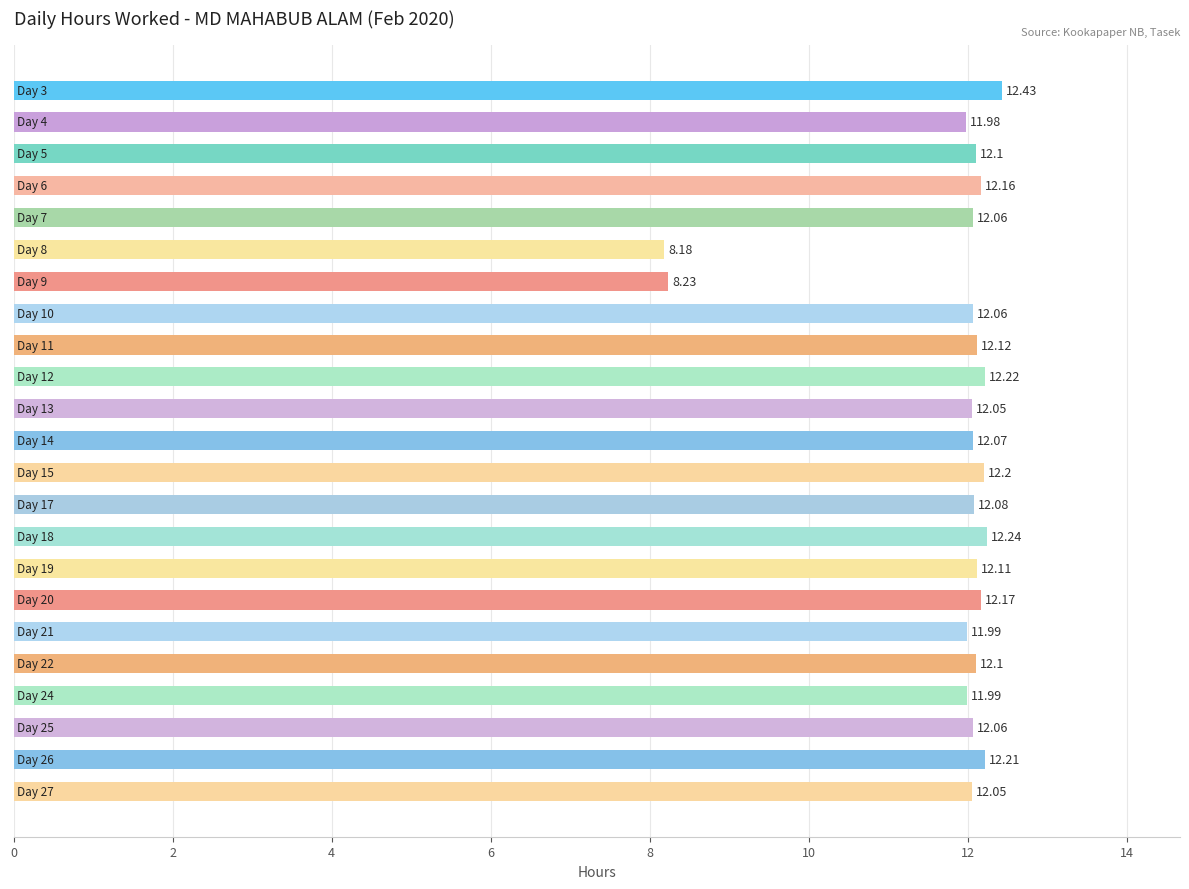

What is the sum of all values?

270.9